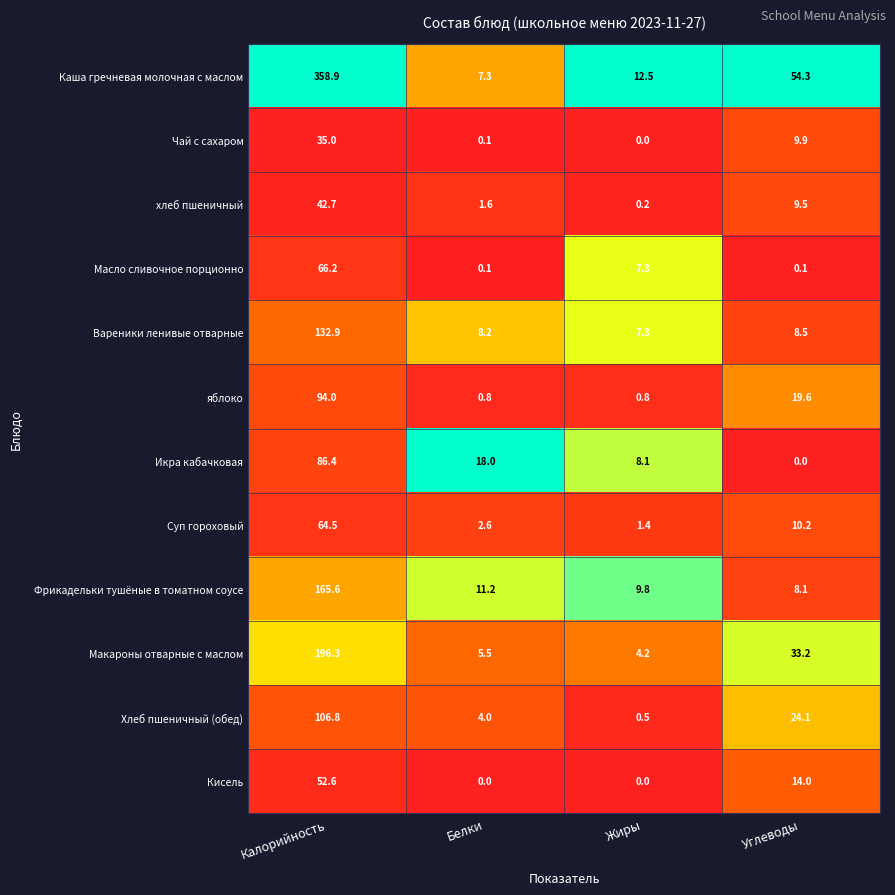

What is the difference between the second highest and minimum values in the Масло сливочное порционно series?

7.2